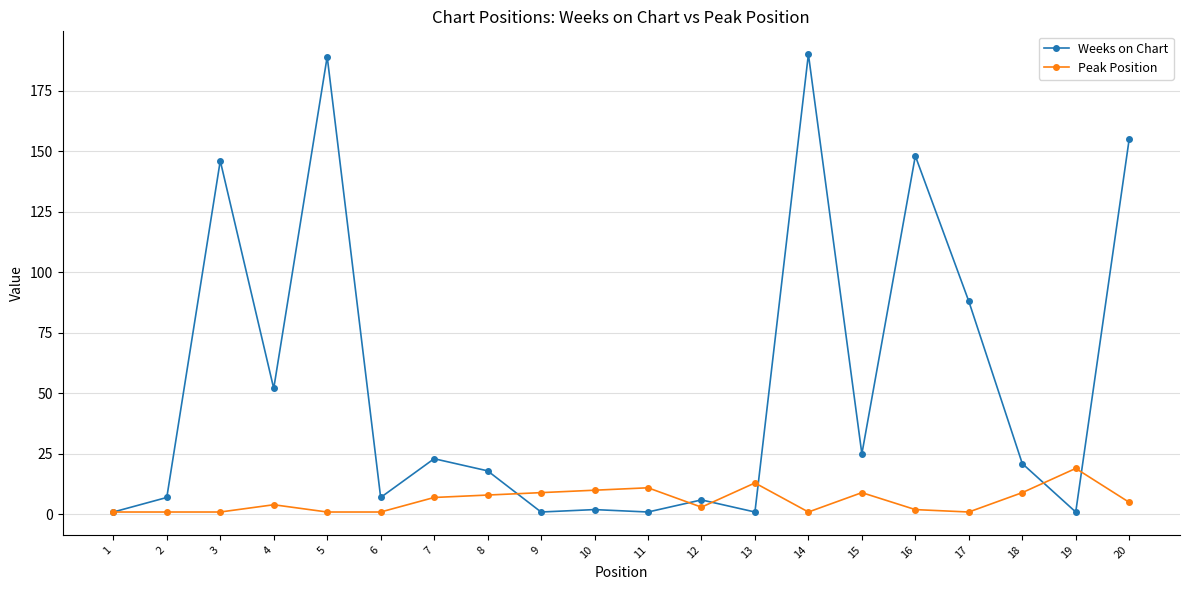

Which series has the widest spread of values?

Weeks on Chart